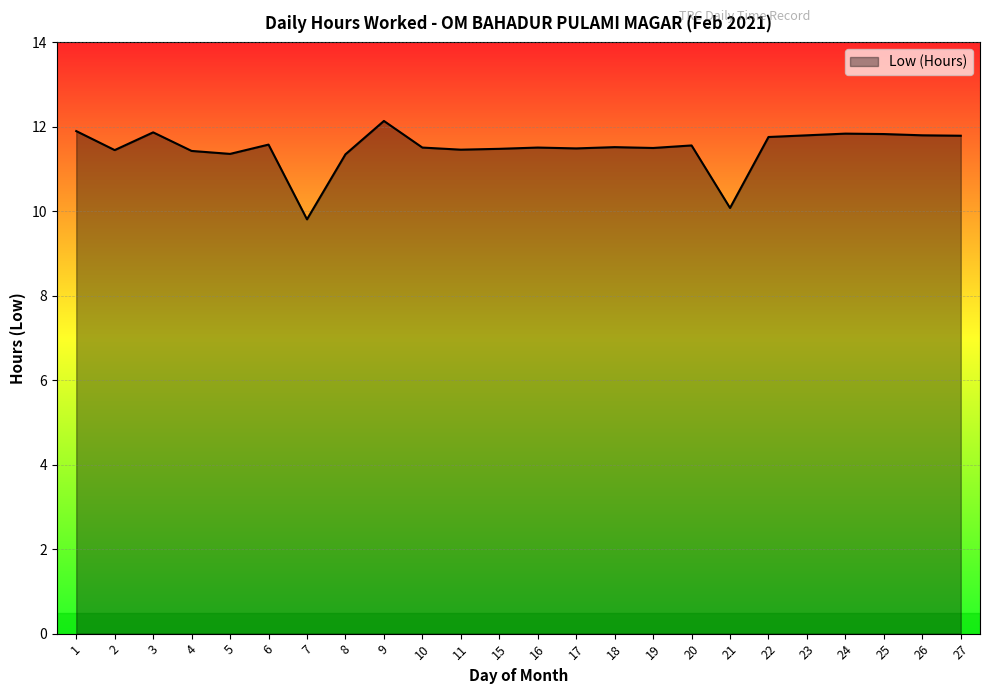

Is it true that the value at 8 is 11.3?

True